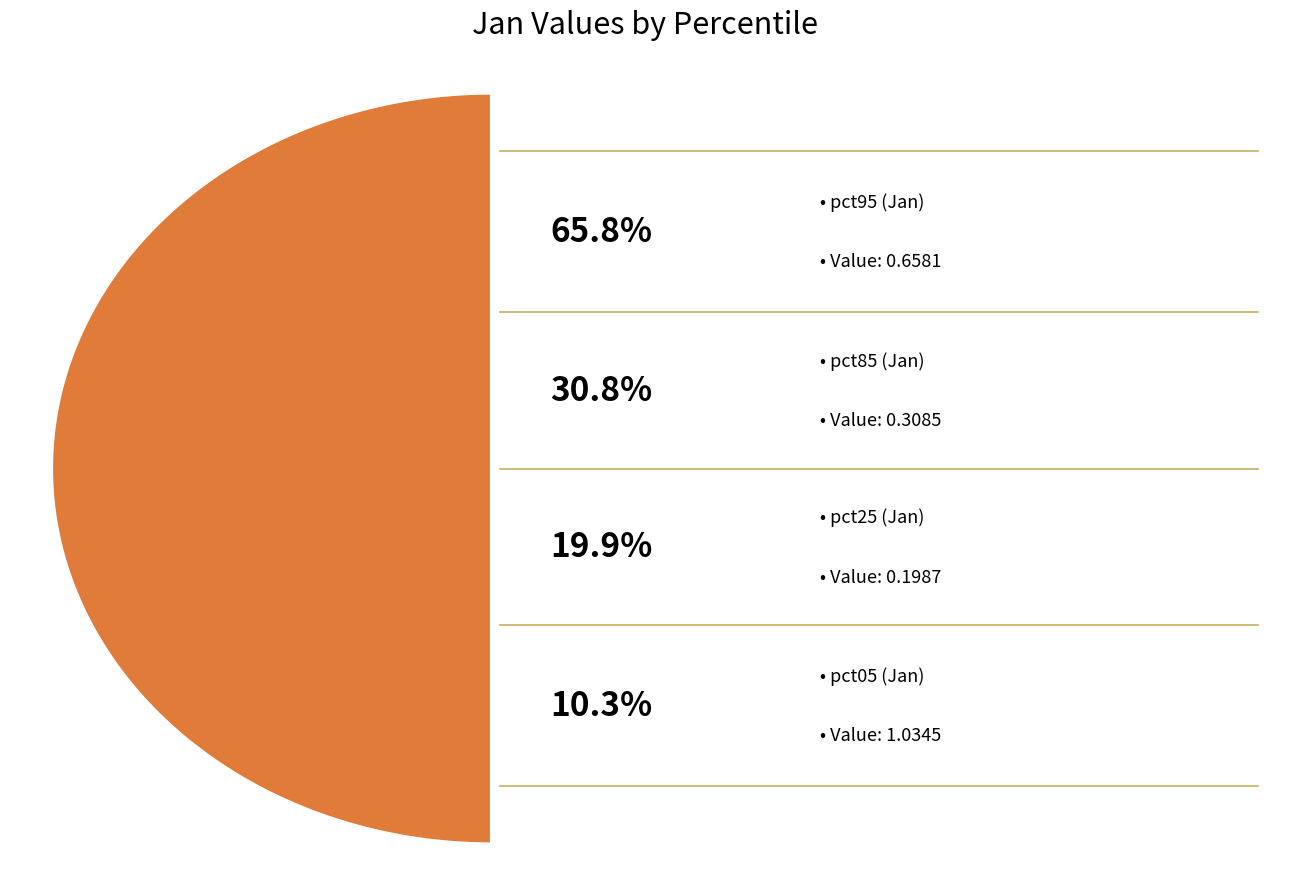

Which category has the biggest portion of the pie?

pct05